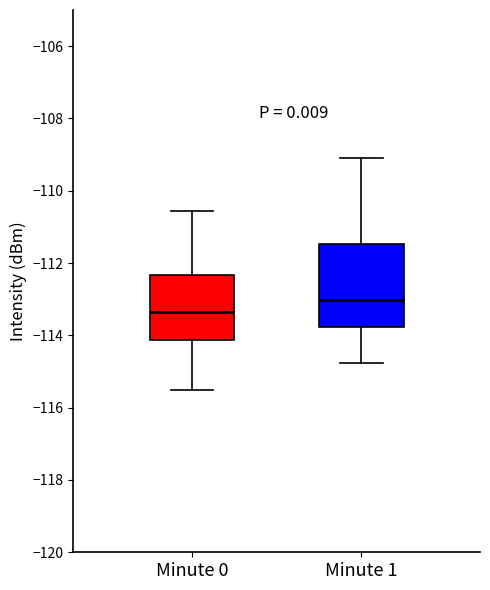

Comparing the boxes themselves (not the whiskers), which one is the tallest?

Minute 1